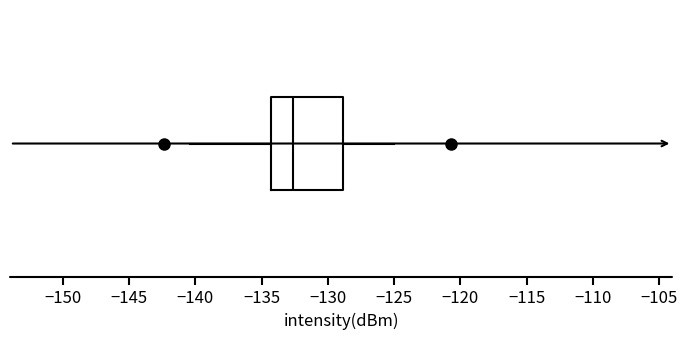

Where does the left whisker of the box end on the x-axis? The values are not printed on the chart, so give them approximately, as read against the axis.

-140.5